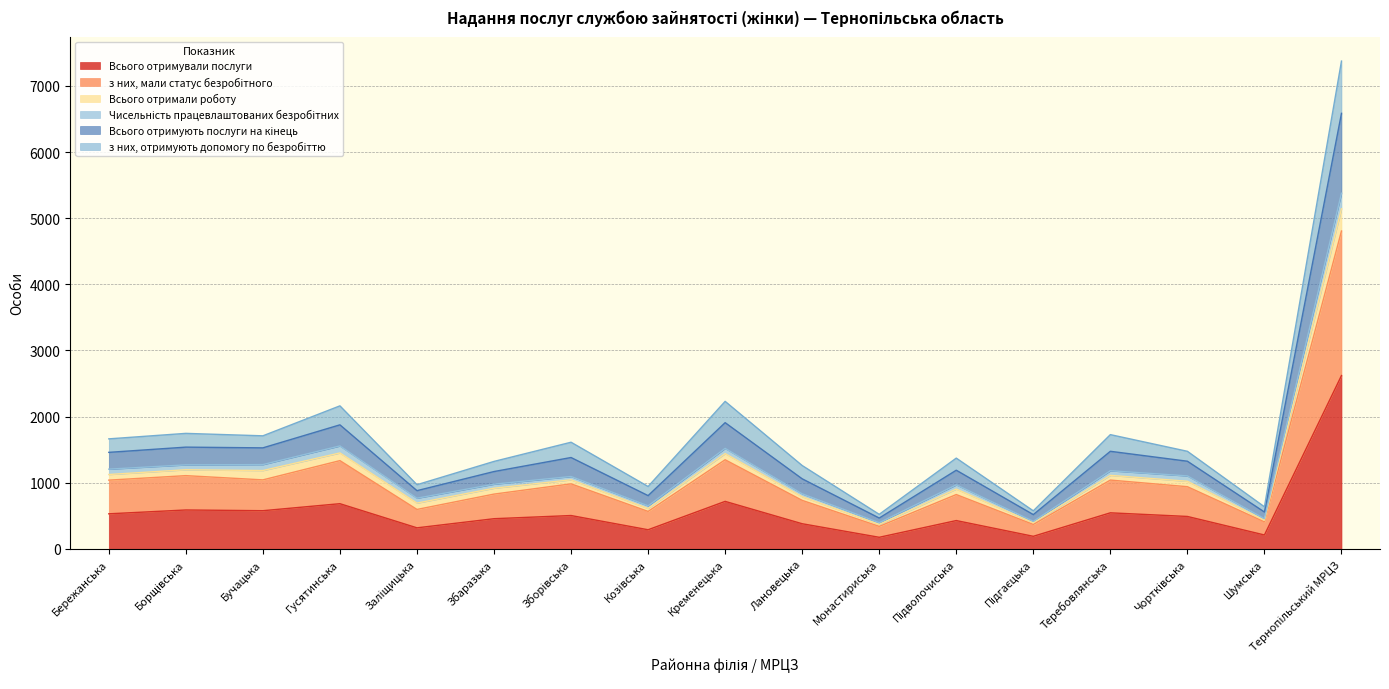

What is the difference between the Всього отримували послуги values at Бережанська and Лановецька?

150